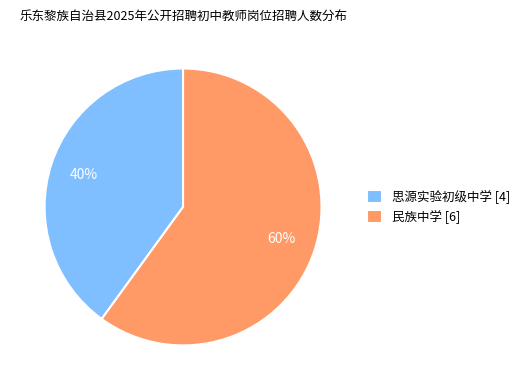

To the nearest percent, what is the difference between the largest and smallest slice percentages?

20%